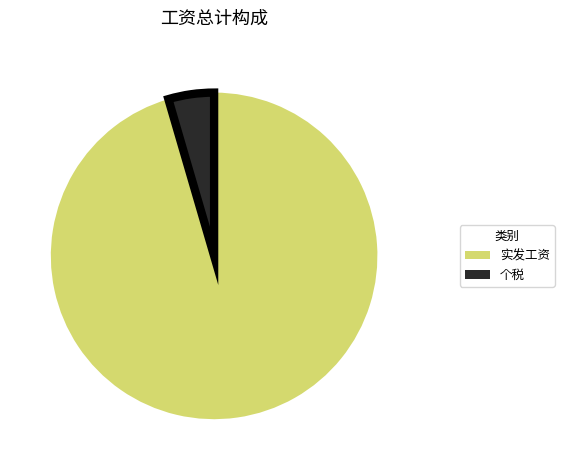

Does any single category account for the majority?

Yes